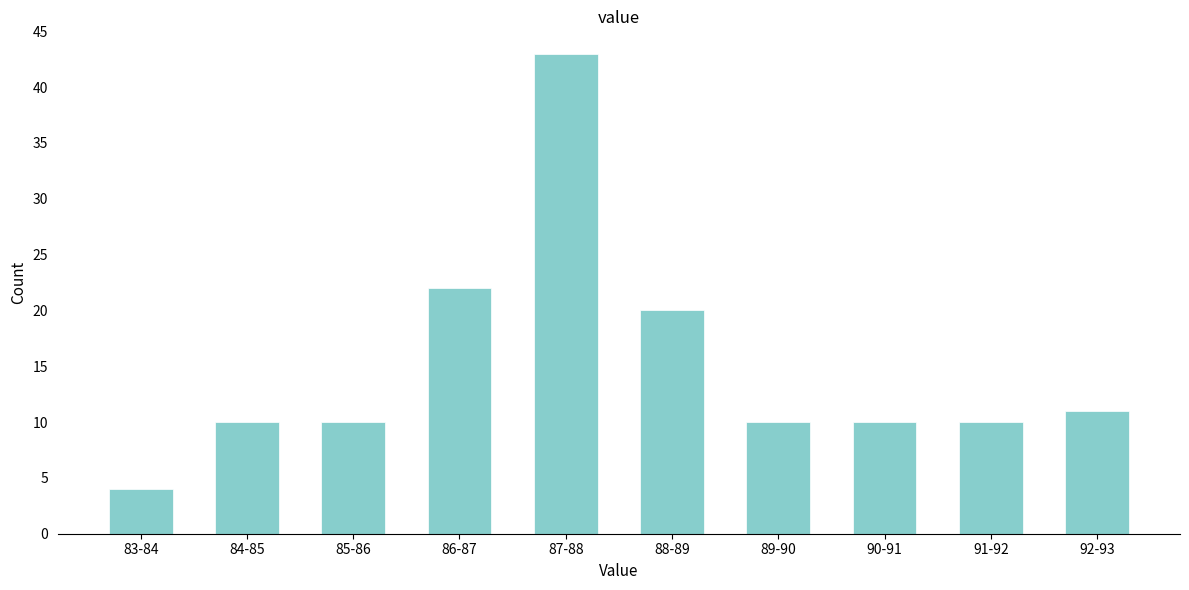

Reading right to left, extract all data points from this chart.

11	10	10	10	20	43	22	10	10	4